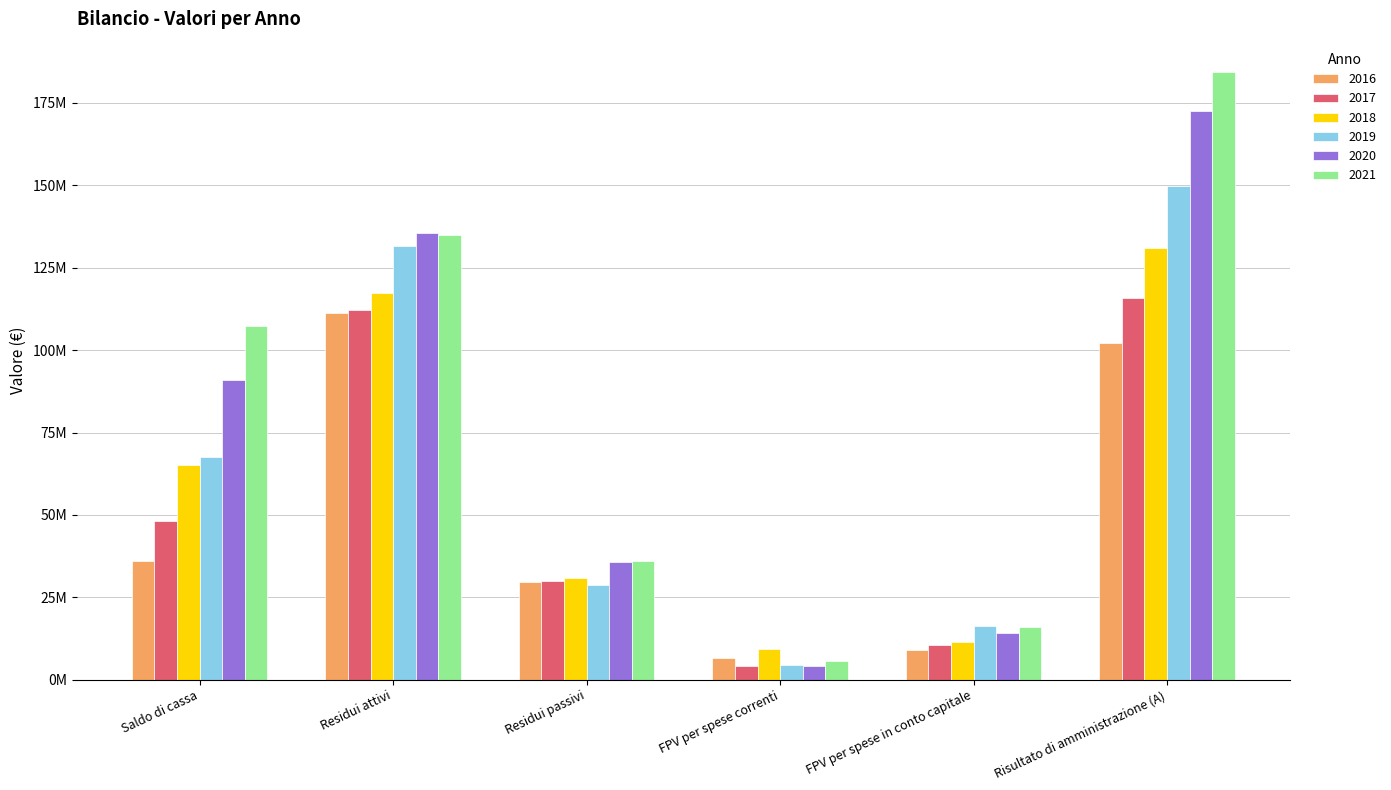

What is the difference between the highest and lowest values at FPV per spese correnti?

5211069.5